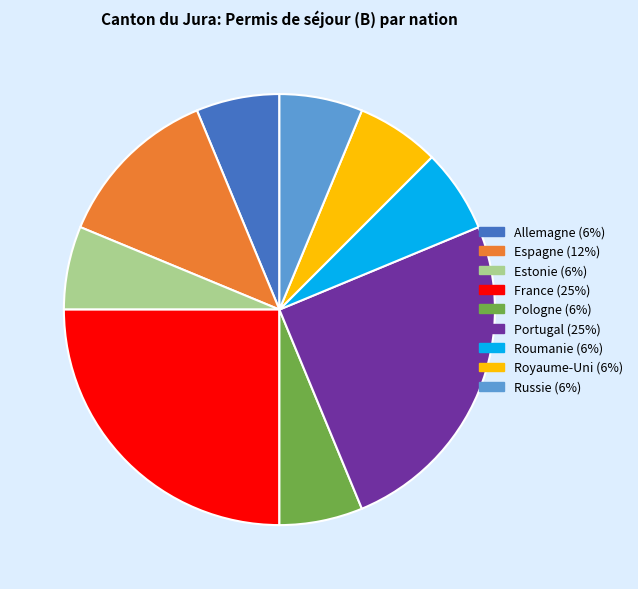

Is the sum of Espagne (12%) and Roumanie (6%) greater than half?

No